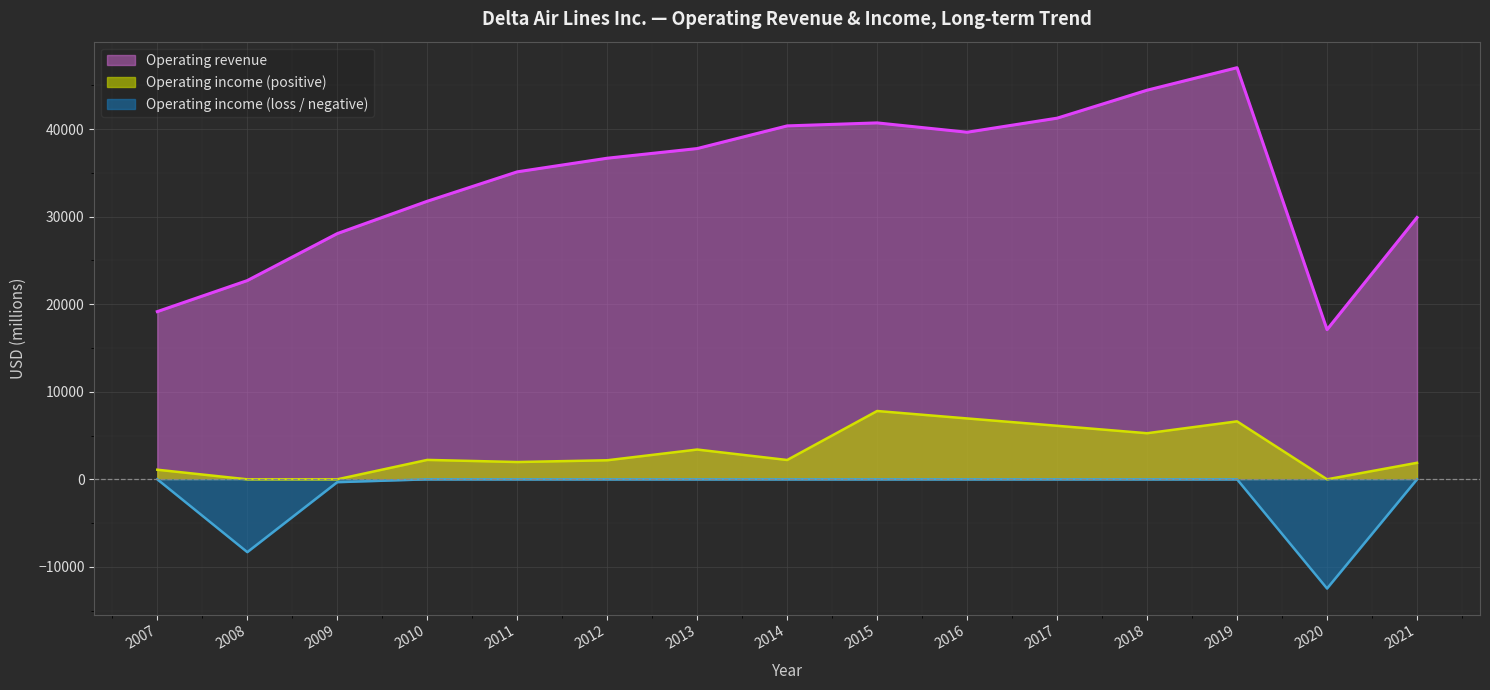

Does the chart display data point markers on the line(s)?

No